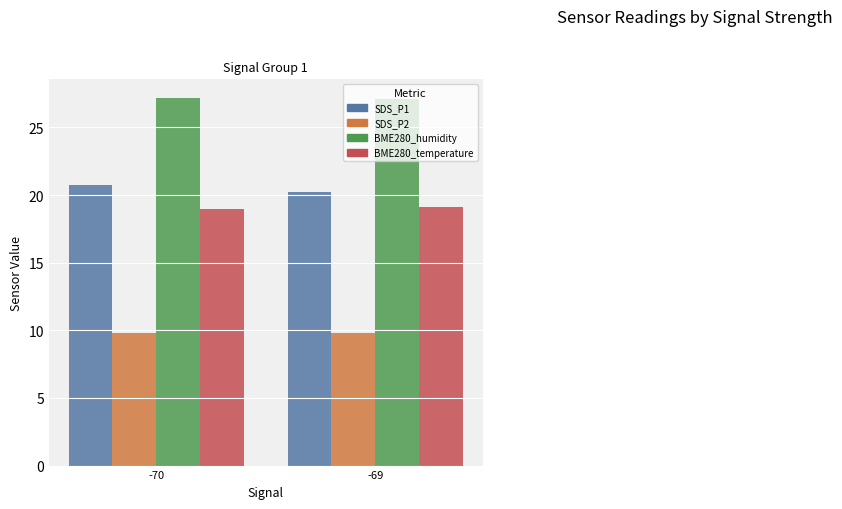

What is the minimum value shown in the chart?

9.8